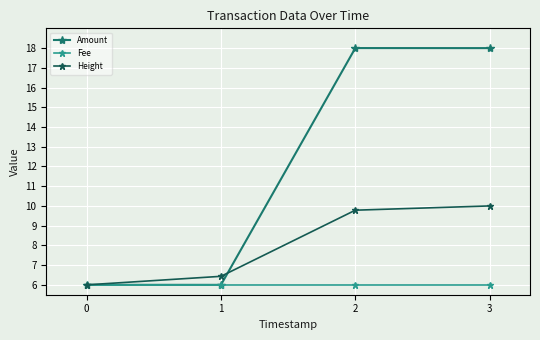

The Height series shows 1.3 at 0. True or false?

False